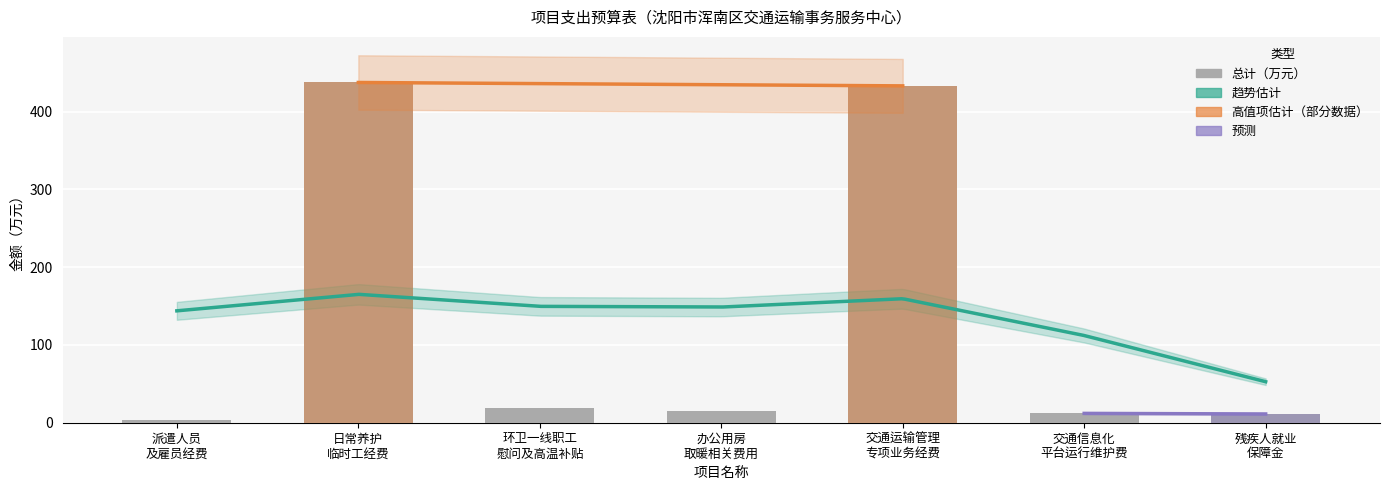

What is the label of the 4th bar from the right?

办公用房 取暖相关费用